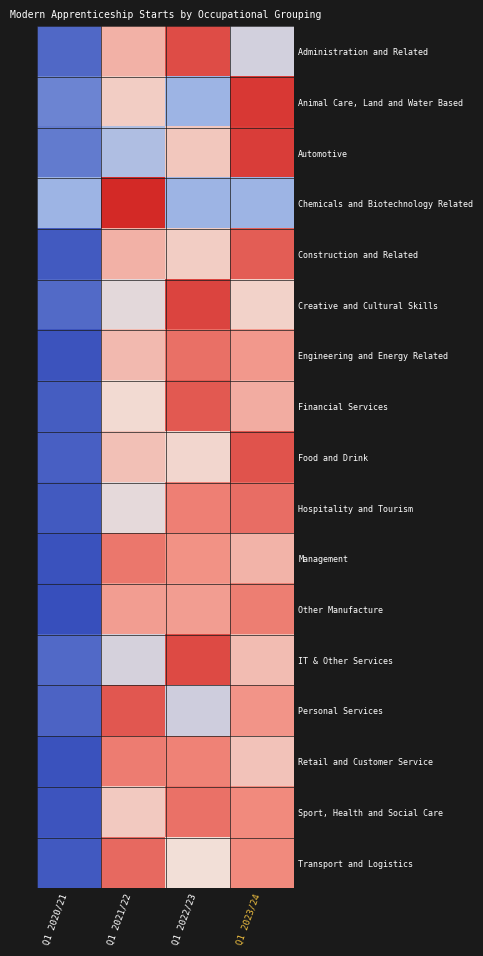

What is the total value across all series at Q1 2022/23?

8.6